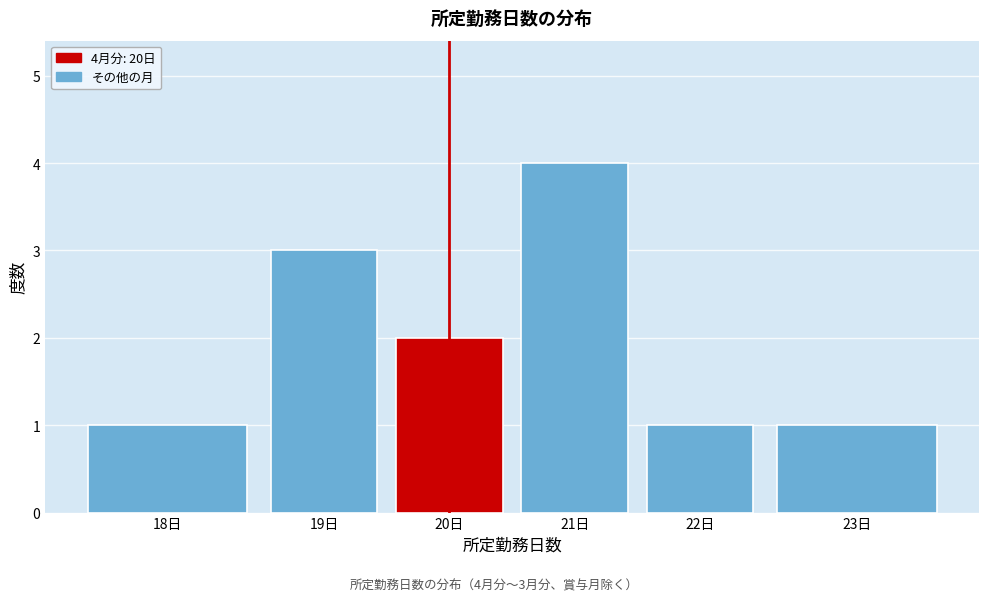

Reading left to right, what are all the values shown in this chart?

1	3	2	4	1	1